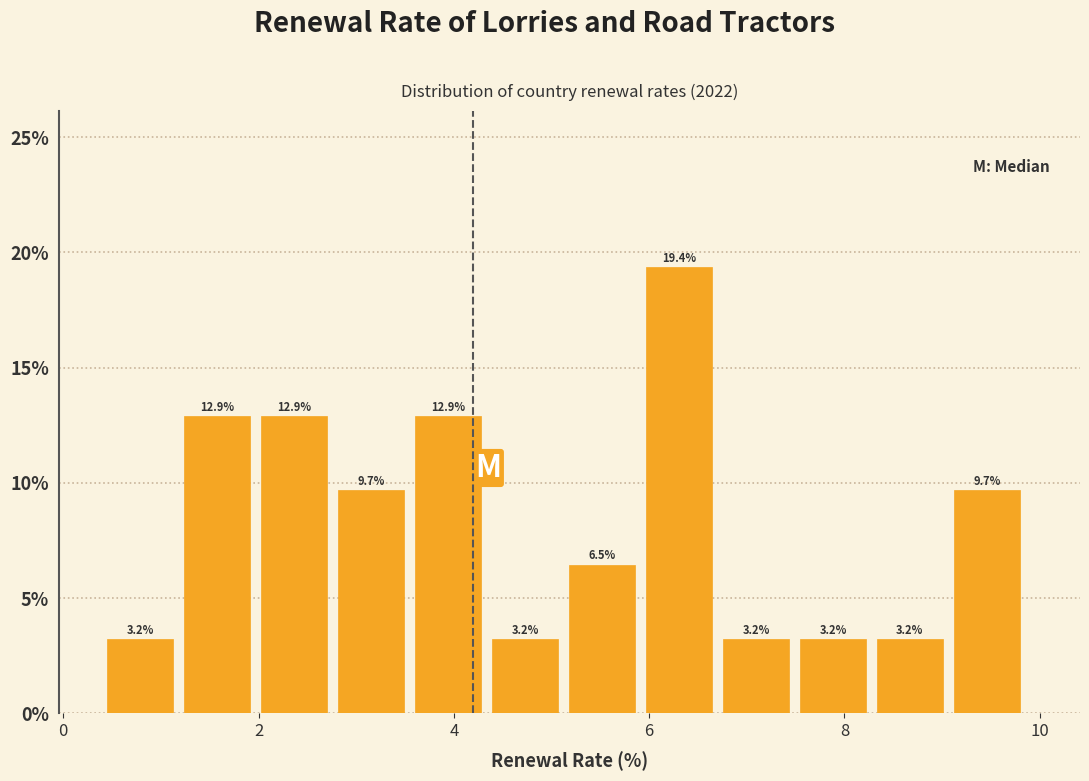

Read against the x-axis, roughly where is the centre of the tallest bar?

6.4